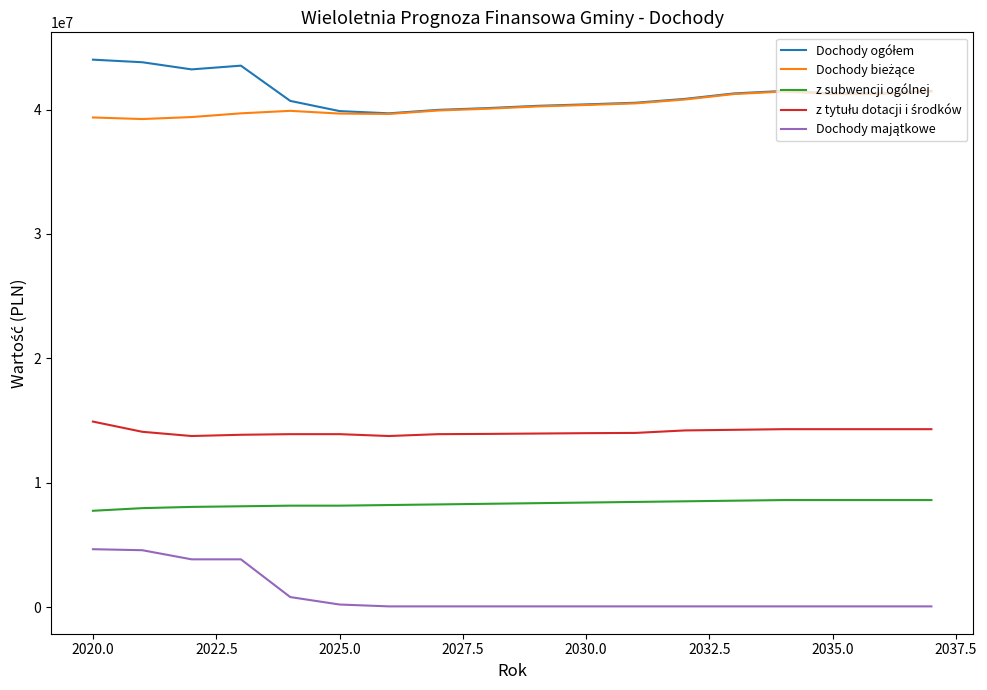

Does the chart have visible grid lines?

No